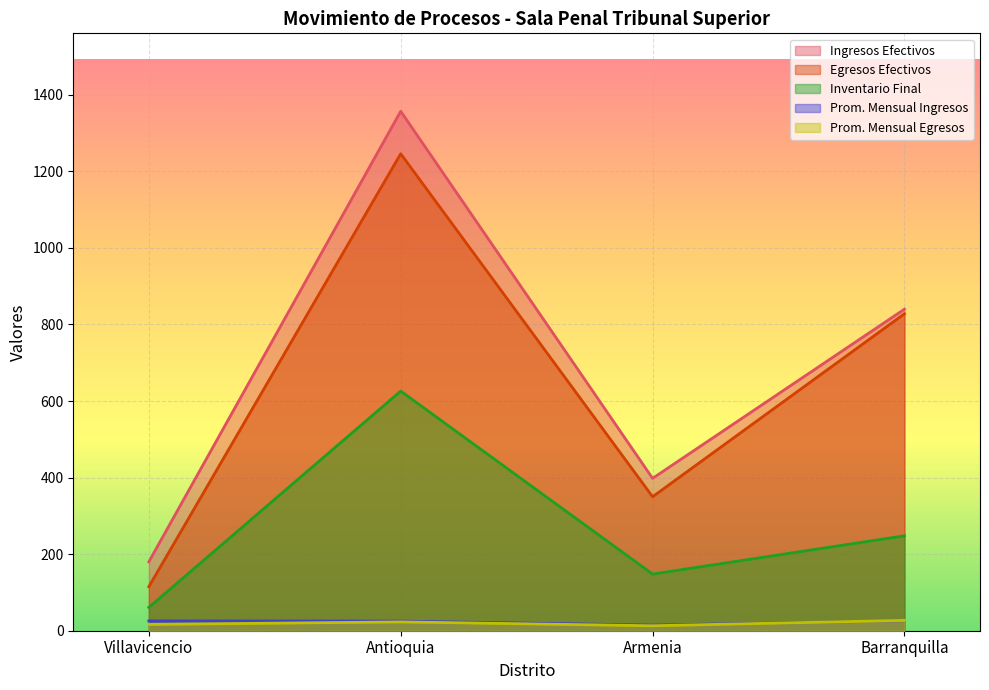

Does the chart display data point markers on the line(s)?

No